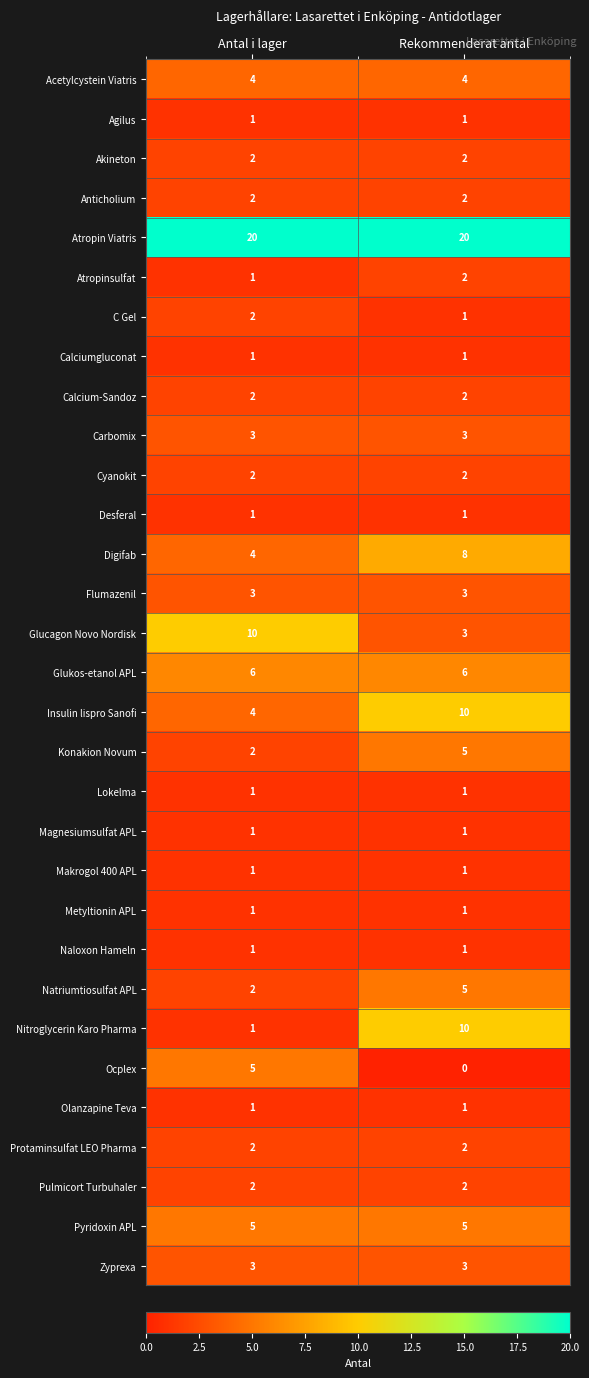

What is the difference between the maximum and minimum values in the Natriumtiosulfat APL series?

3